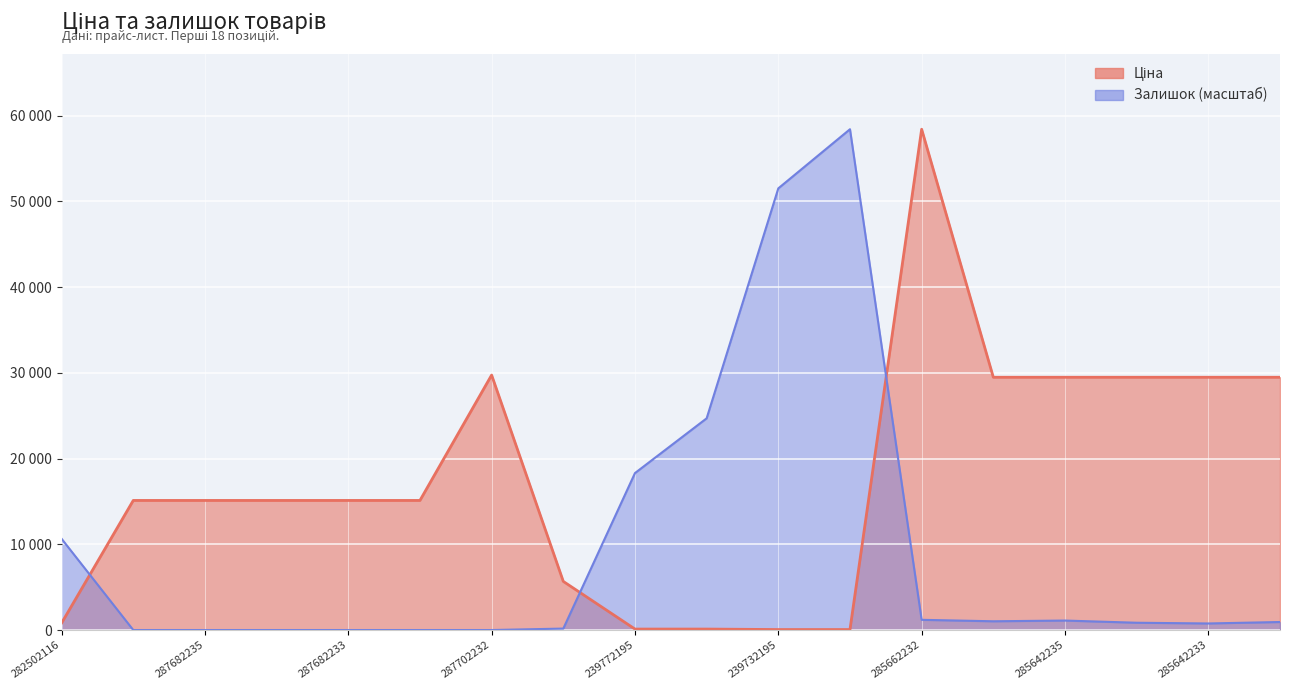

True or false: Залишок has more than 2 points higher than both neighbors.

False